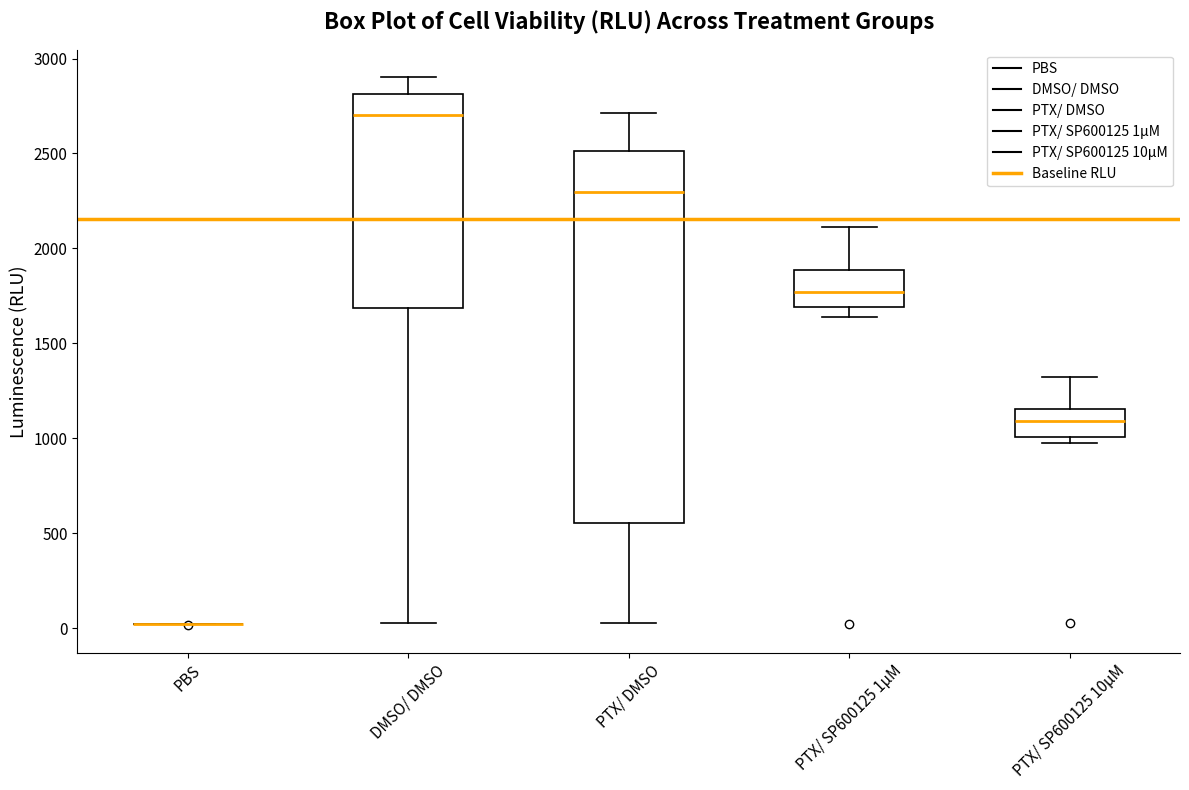

Comparing the boxes themselves (not the whiskers), which one is the tallest?

PTX/ DMSO